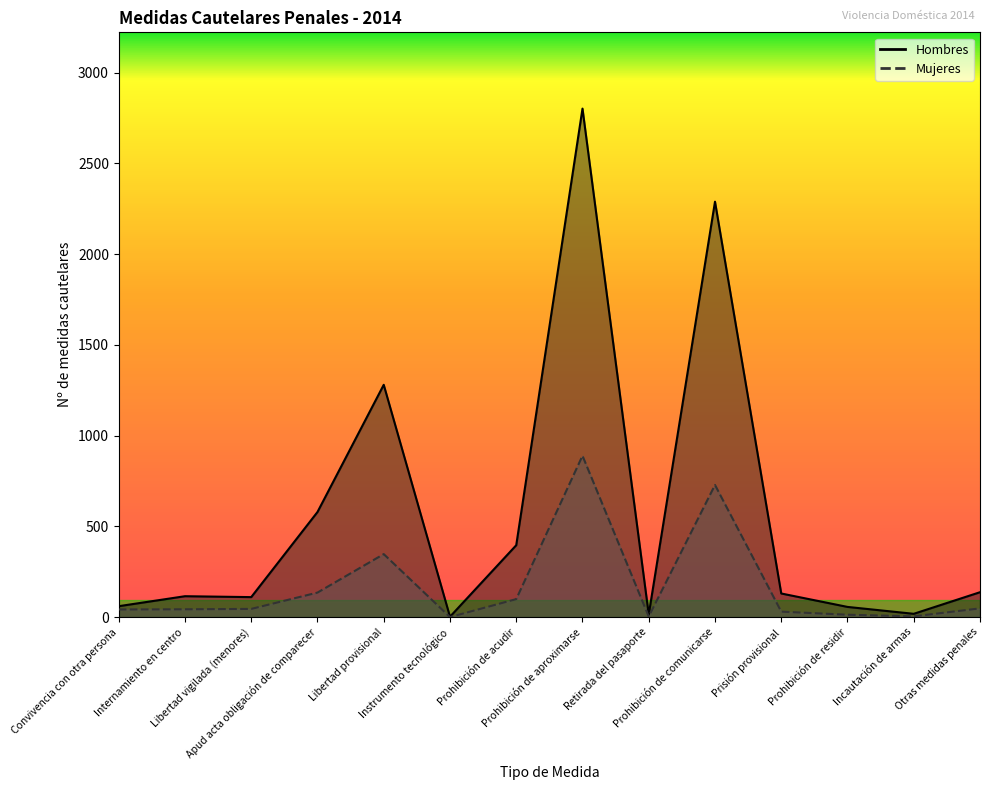

Between Prohibición de residir and Incautación de armas, which is larger?

Prohibición de residir